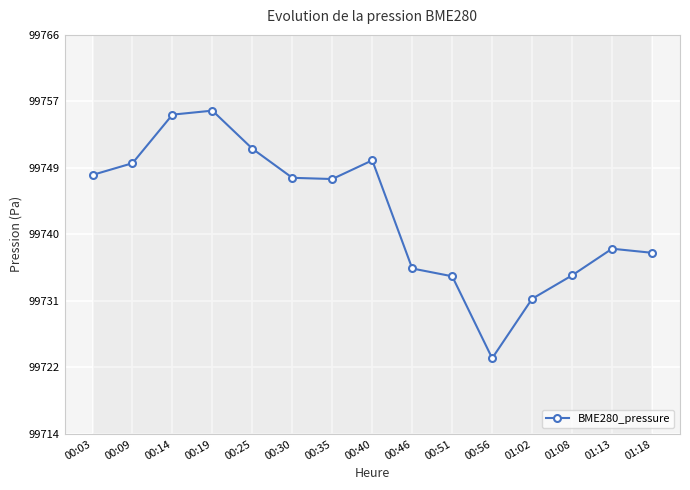

What is the value of the 12th point from the left?

99731.4